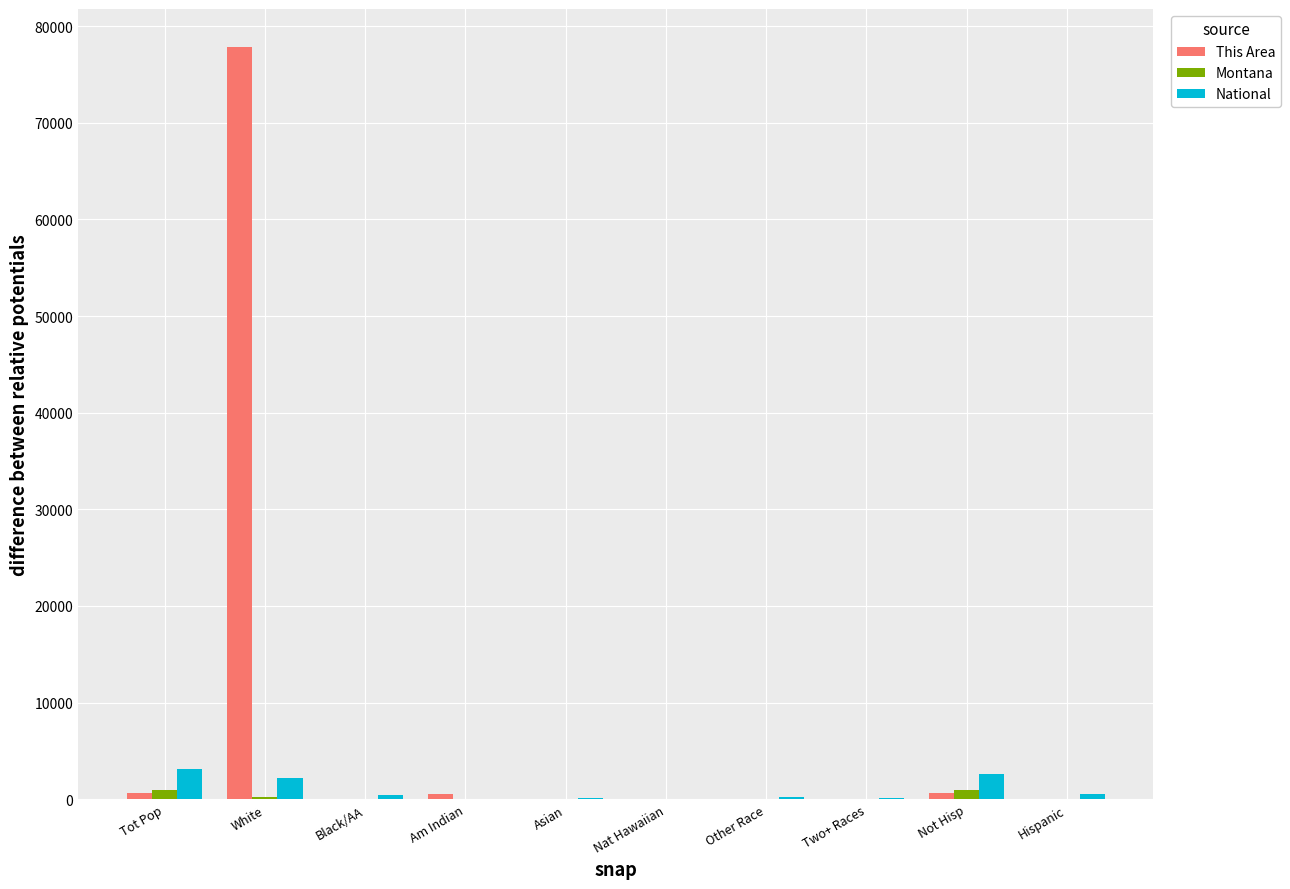

How many data points in National are above 389?

5